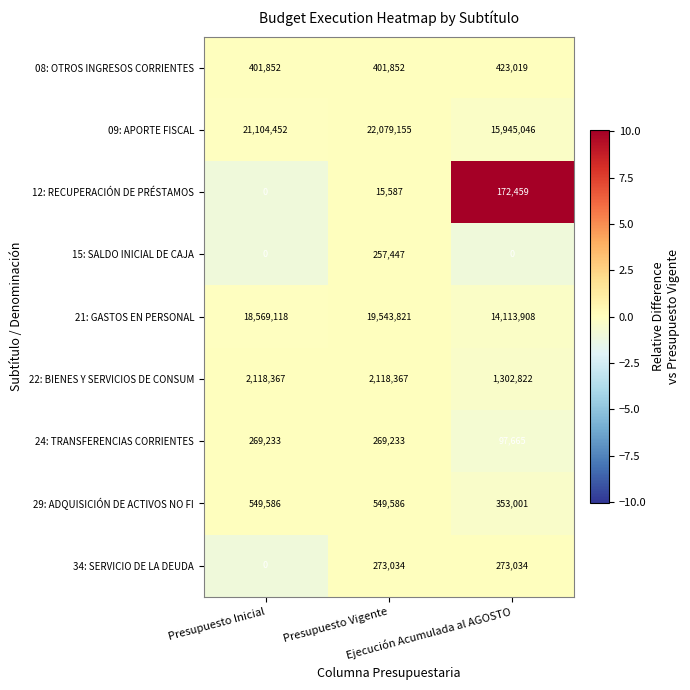

At which category does the chart reach its peak across all series?

Presupuesto Vigente